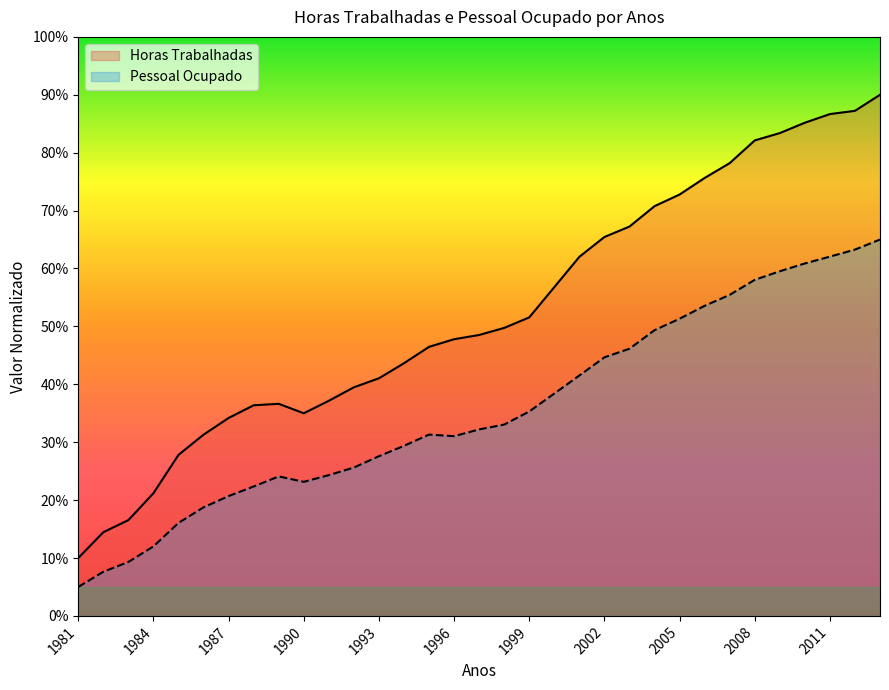

Where is Pessoal Ocupado nearest to the value 35?

1999